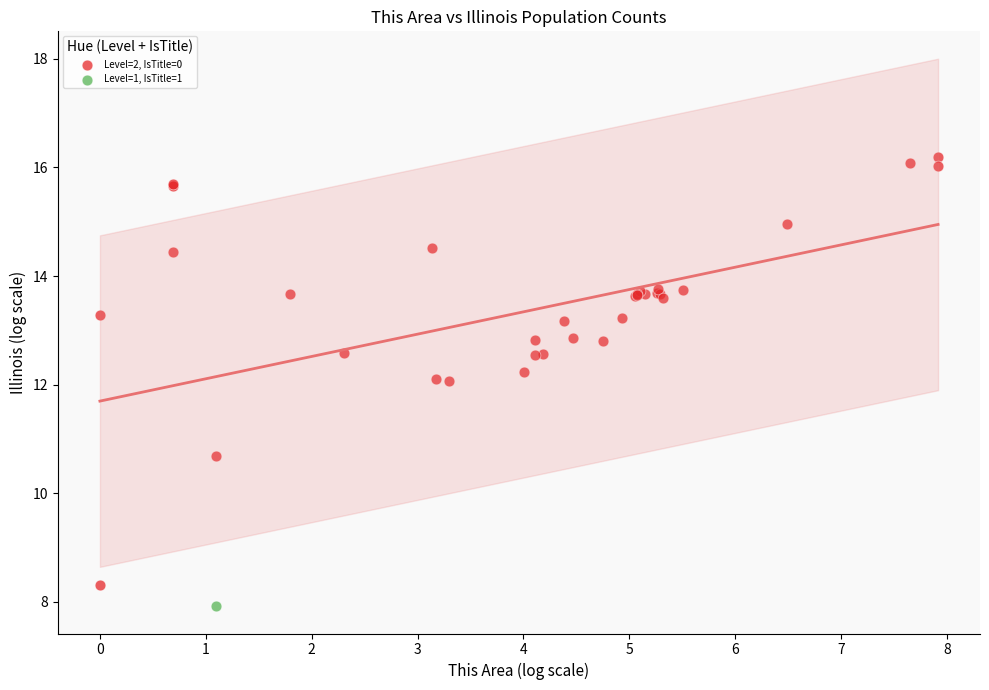

What are all the series names shown in the legend?

Level=2, IsTitle=0, Level=1, IsTitle=1